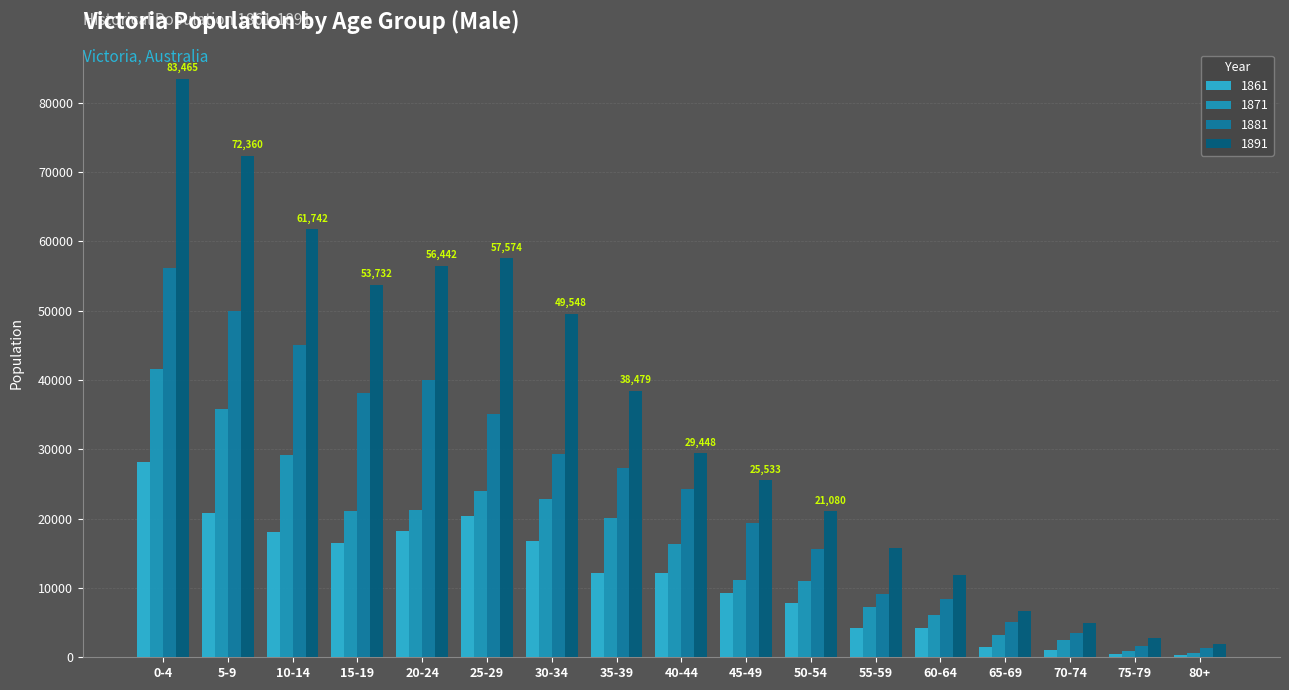

Does the chart contain stacked bars?

No